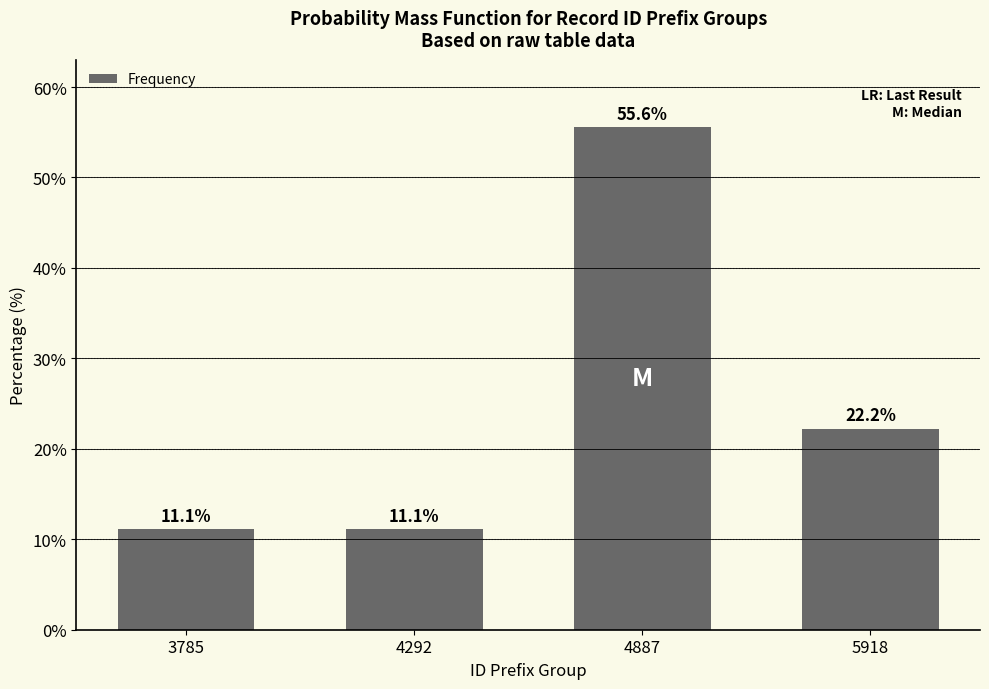

What is the difference between the maximum and minimum values?

44.4